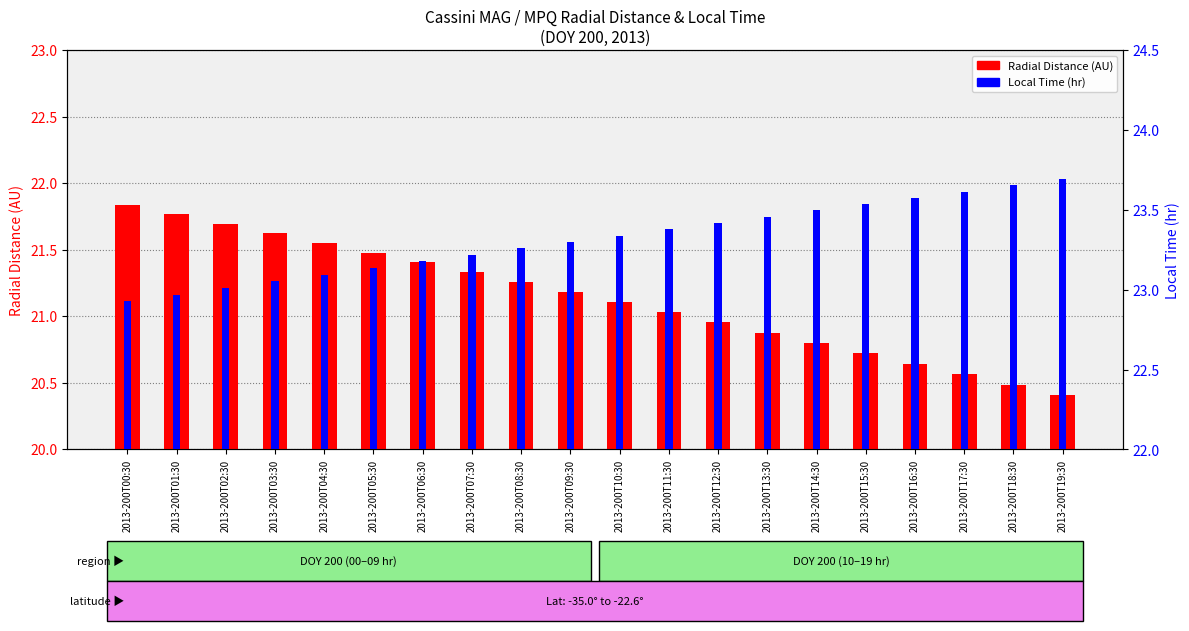

What is the difference between the maximum and minimum values in the Local Time (hr) series?

0.8